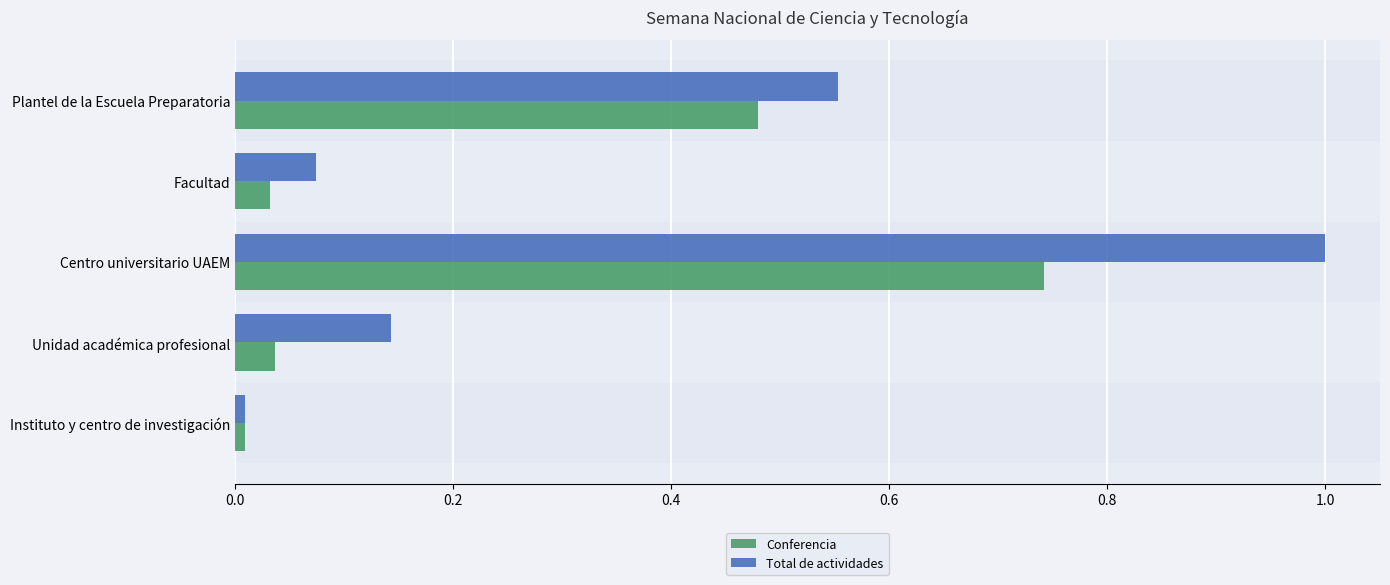

True or false: Total de actividades has a value of 0.2 at Unidad académica profesional.

False